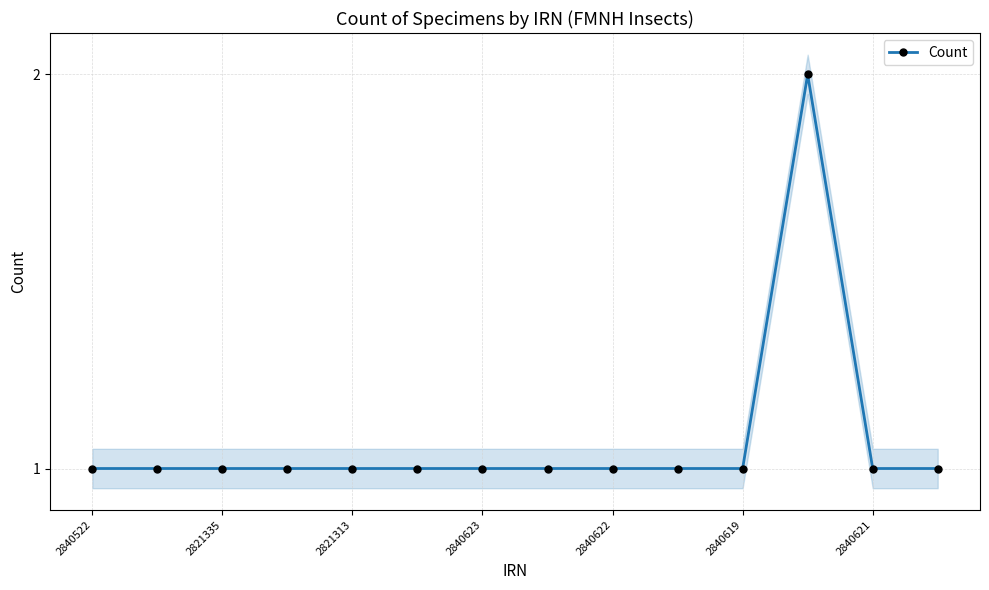

At which category does the chart reach its minimum across all series?

2840522